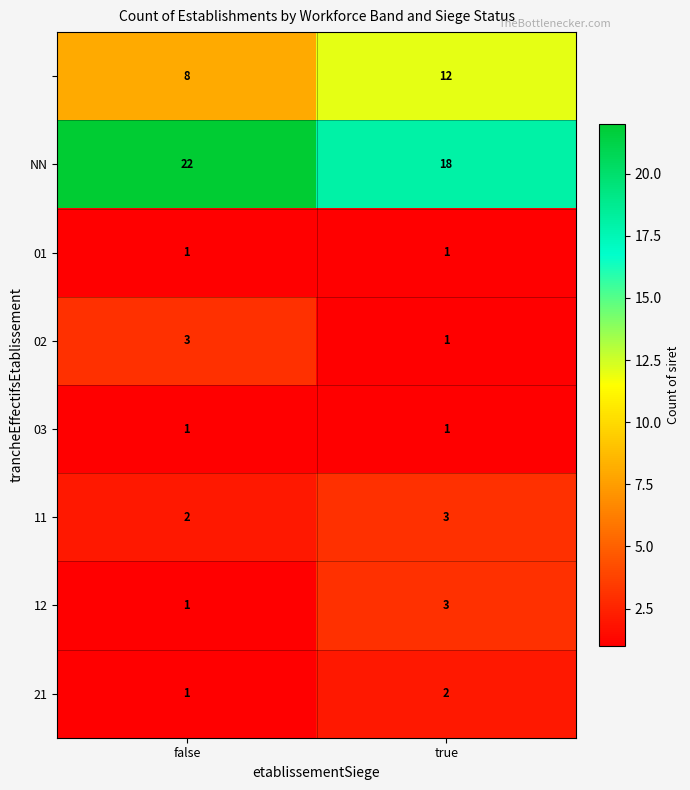

What is the greatest value displayed?

22